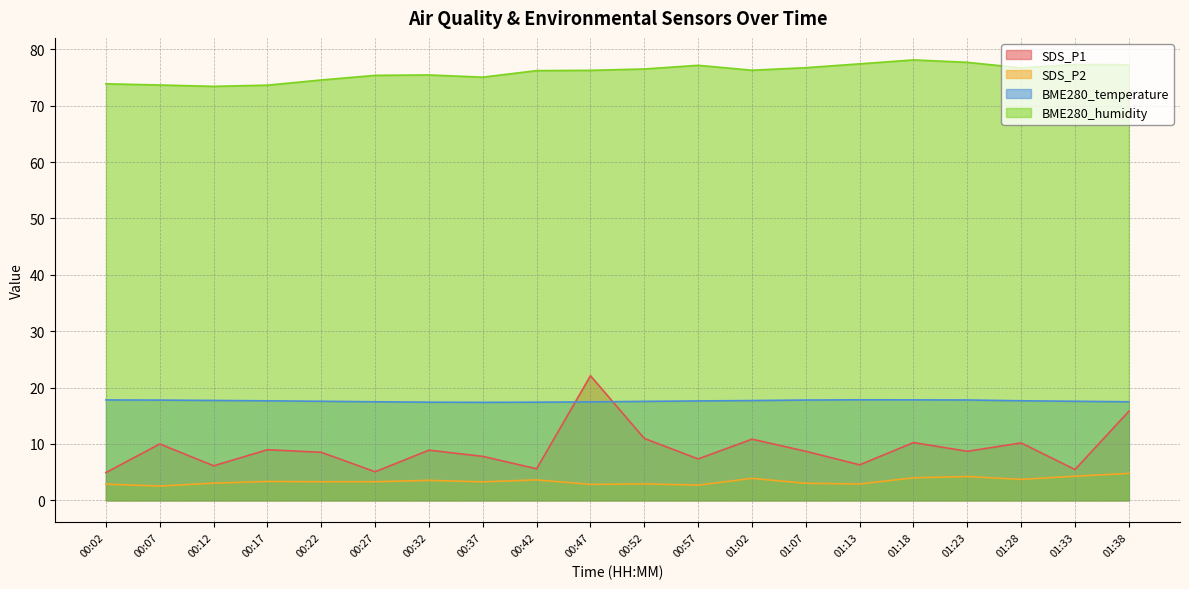

The SDS_P2 series shows 1.3 at 00:02. True or false?

False